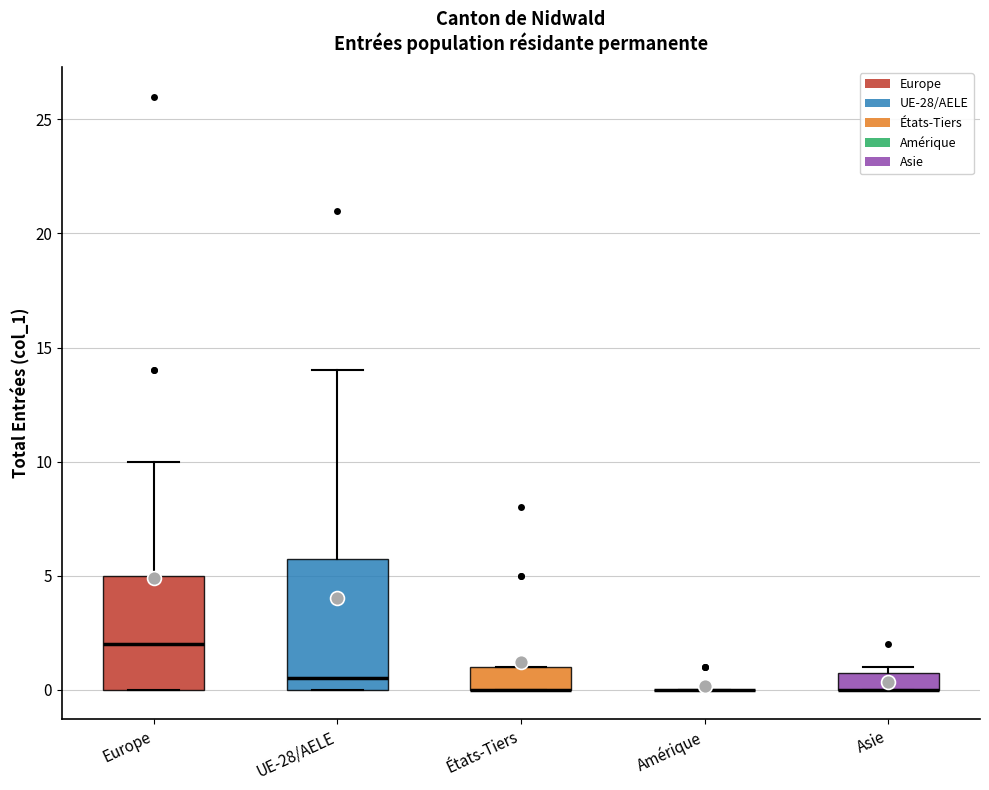

Comparing the boxes themselves (not the whiskers), which one is the tallest?

UE-28/AELE